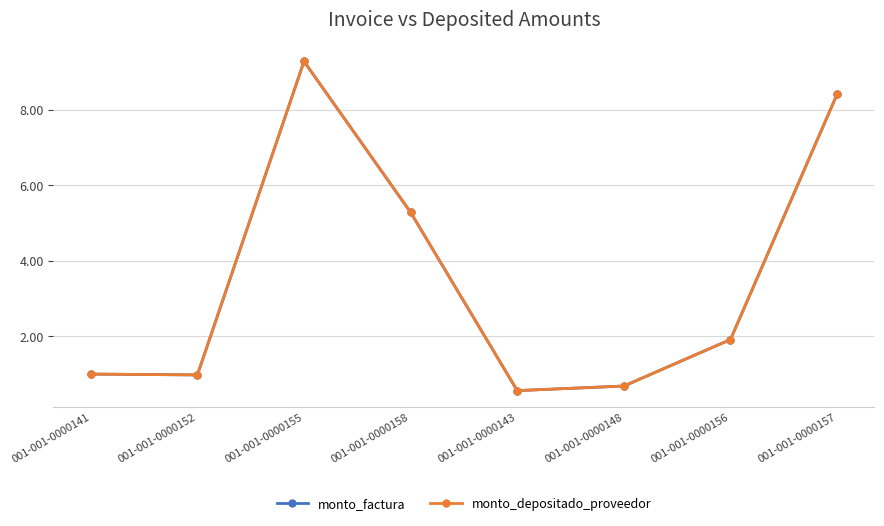

Read the monto_depositado_proveedor value at 001-001-0000156.

1.9